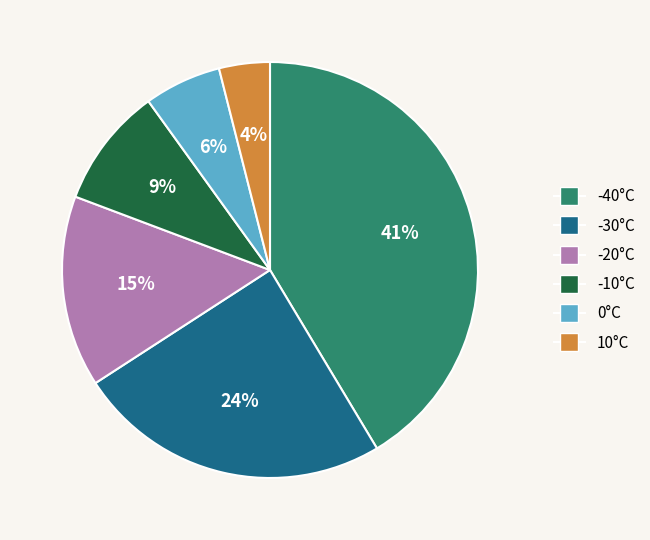

Do 0°C and 10°C together represent more than half of the pie?

No